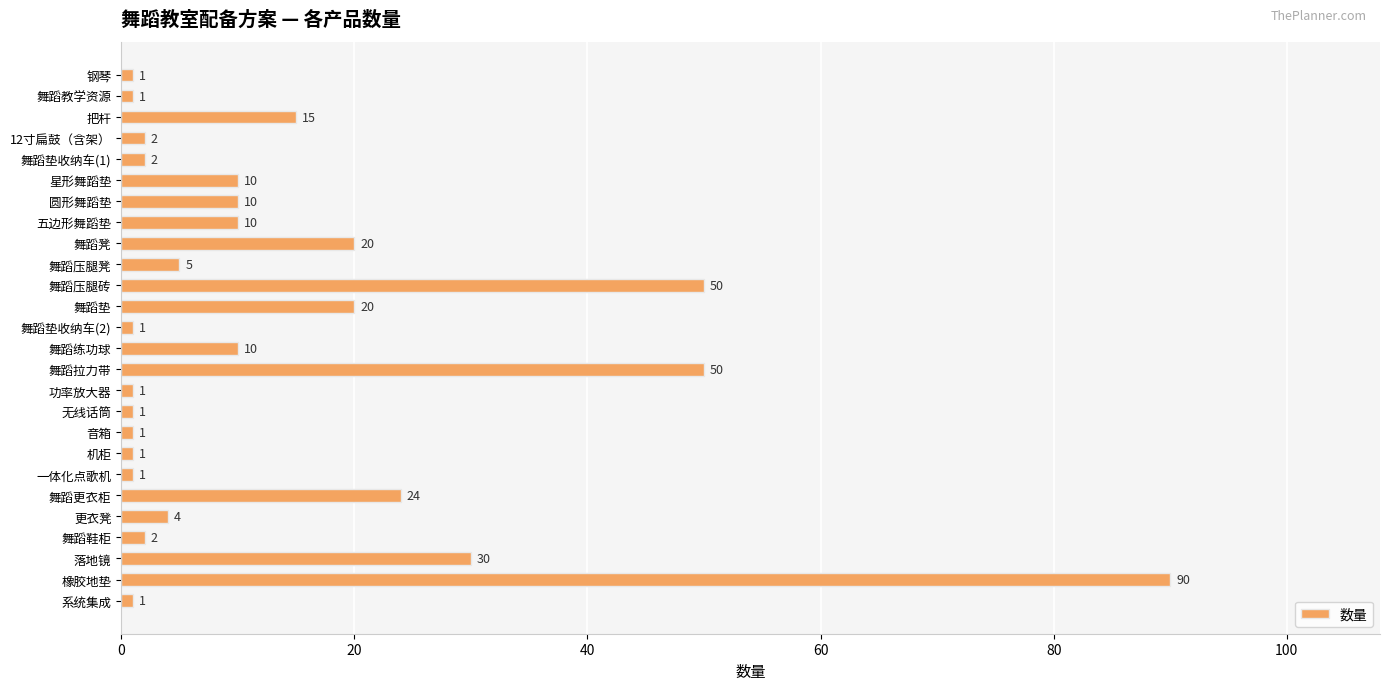

What is the sum of the values at 橡胶地垫 and 星形舞蹈垫?

100